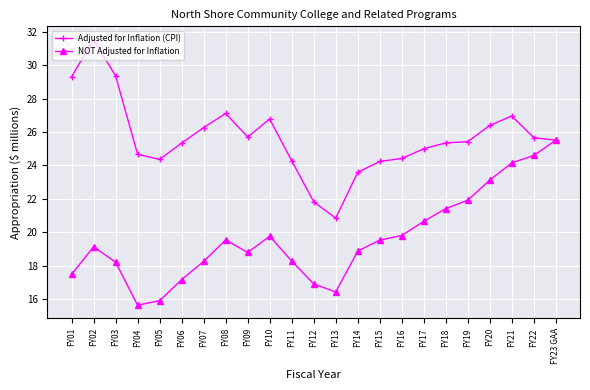

True or false: NOT Adjusted for Inflation has a value of 12.2 at FY02.

False